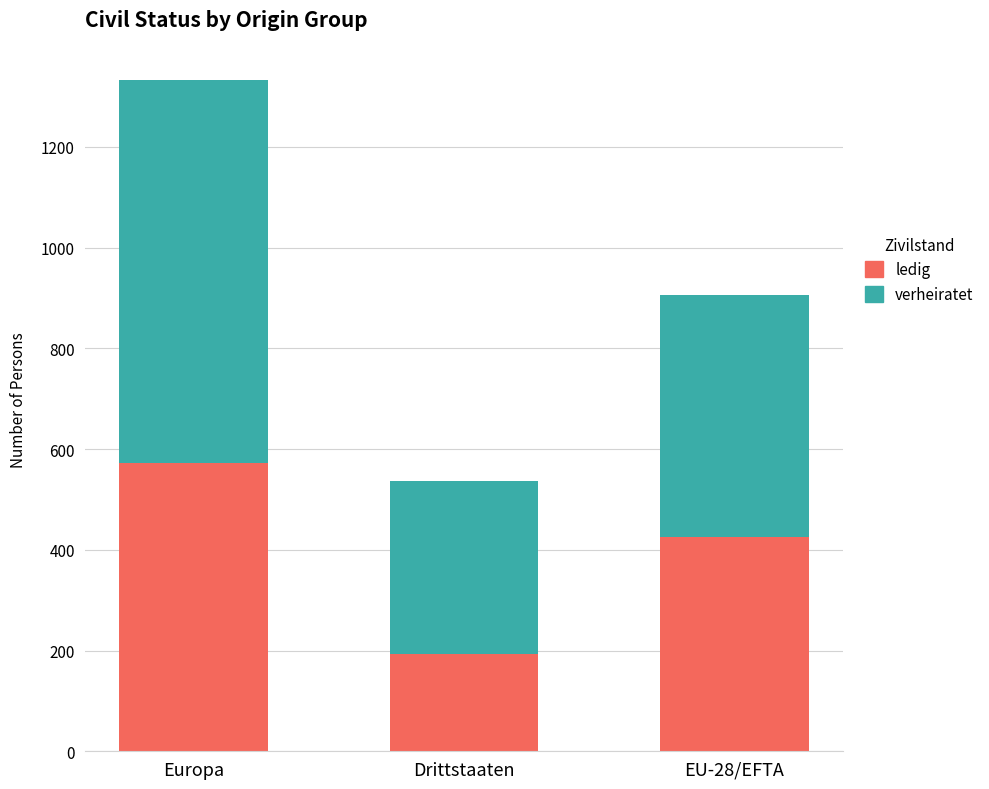

What is the total value across all series at Drittstaaten?

536